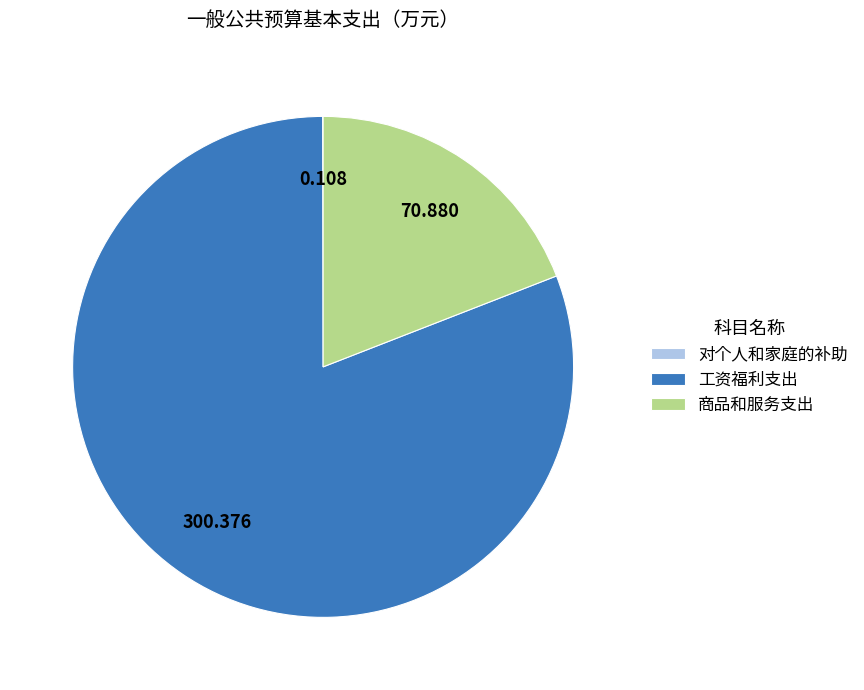

What is the ratio of the value at 商品和服务支出 to the value at 工资福利支出?

0.2